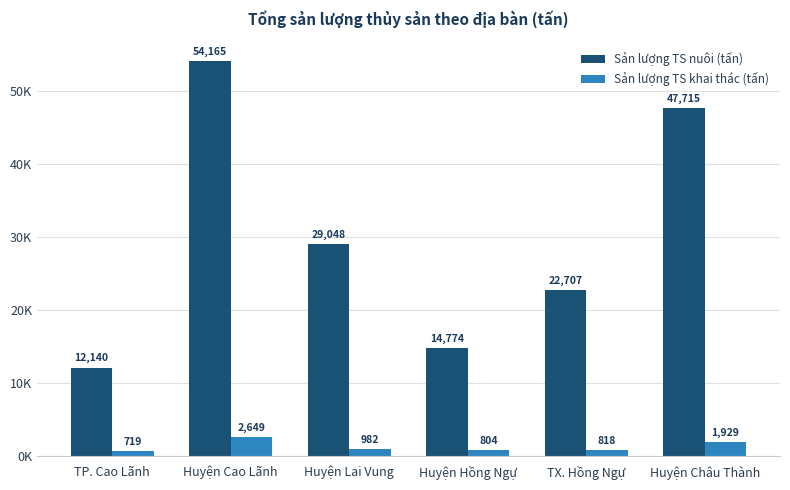

Reading left to right, extract all data points from this chart.

Sản lượng TS nuôi (tấn): 12140.0	54164.6	29048.2	14773.8	22707.3	47714.7
Sản lượng TS khai thác (tấn): 719.0	2649.0	982.0	804.0	818.0	1929.0